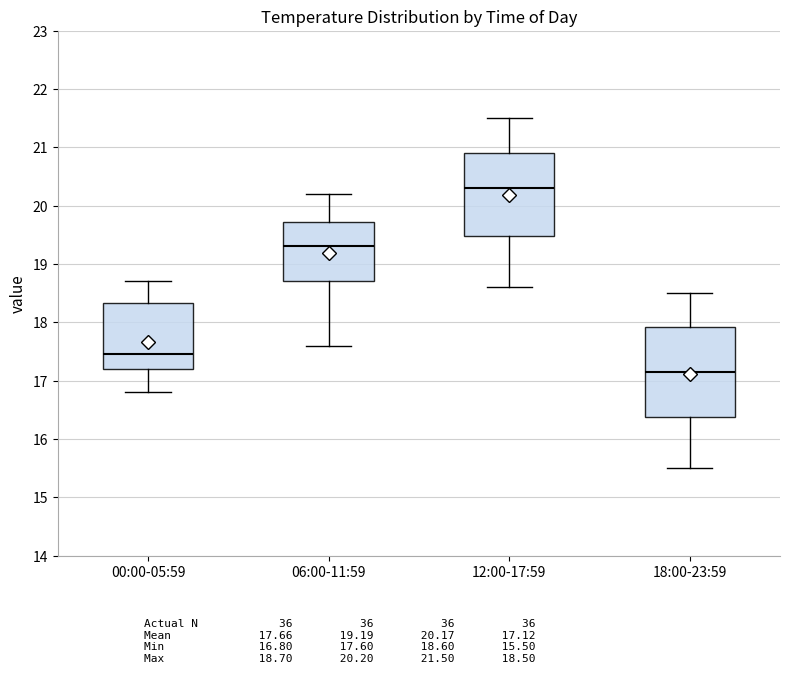

Where does the median line of the box for 06:00-11:59 sit on the y-axis? The values are not printed on the chart, so give them approximately, as read against the axis.

19.3